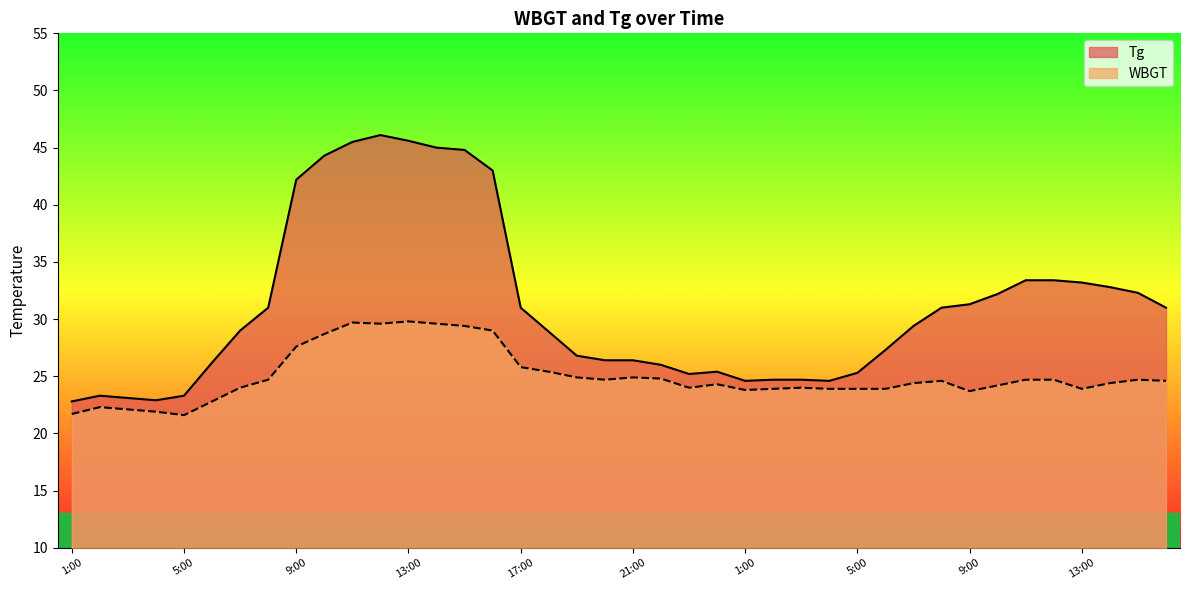

Rank the series at 12:00 from lowest to highest value.

WBGT, Tg